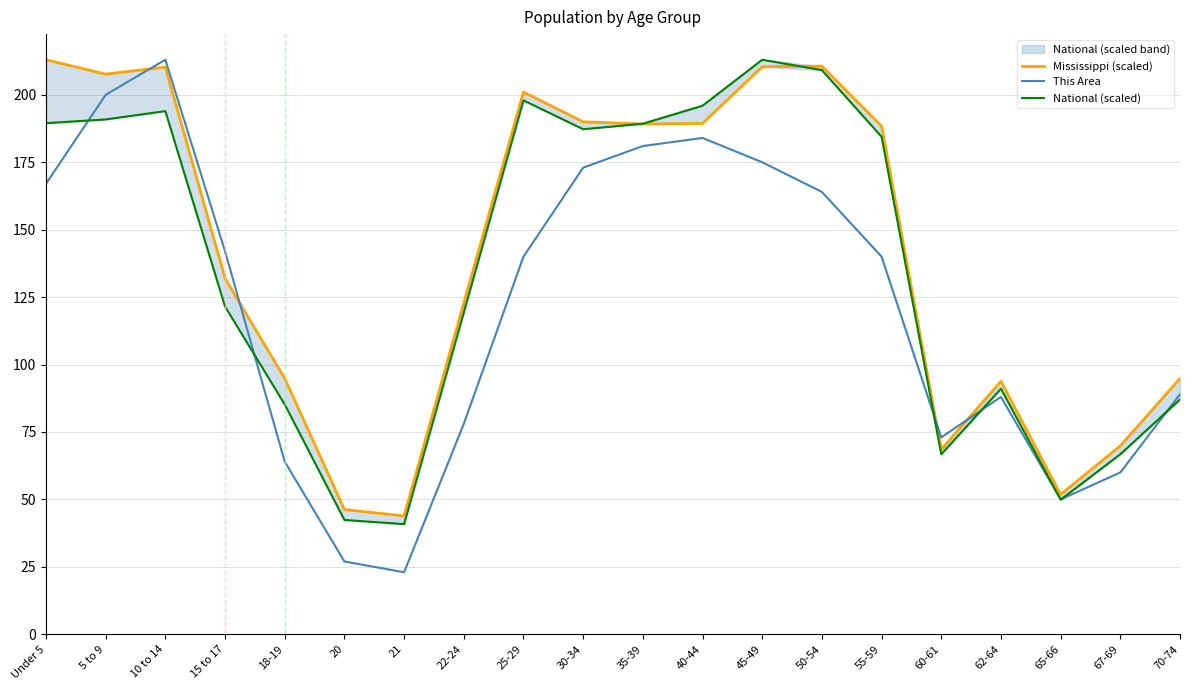

Reading left to right, transcribe all the data shown in this chart.

Mississippi (scaled): Under 5=213.0	5 to 9=207.7	10 to 14=210.3	15 to 17=131.9	18-19=94.9	20=46.2	21=43.9	22-24=122.8	25-29=201.0	30-34=190.0	35-39=189.2	40-44=189.4	45-49=210.4	50-54=210.6	55-59=188.4	60-61=68.5	62-64=93.8	65-66=51.8	67-69=69.9	70-74=94.9
This Area: Under 5=167.0	5 to 9=200.0	10 to 14=213.0	15 to 17=142.0	18-19=64.0	20=27.0	21=23.0	22-24=78.0	25-29=140.0	30-34=173.0	35-39=181.0	40-44=184.0	45-49=175.0	50-54=164.0	55-59=140.0	60-61=73.0	62-64=88.0	65-66=50.0	67-69=60.0	70-74=89.0
National (scaled): Under 5=189.5	5 to 9=190.9	10 to 14=193.9	15 to 17=121.5	18-19=85.2	20=42.4	21=40.8	22-24=119.2	25-29=197.9	30-34=187.2	35-39=189.3	40-44=196.0	45-49=213.0	50-54=209.1	55-59=184.5	60-61=66.7	62-64=91.0	65-66=49.9	67-69=66.7	70-74=87.0